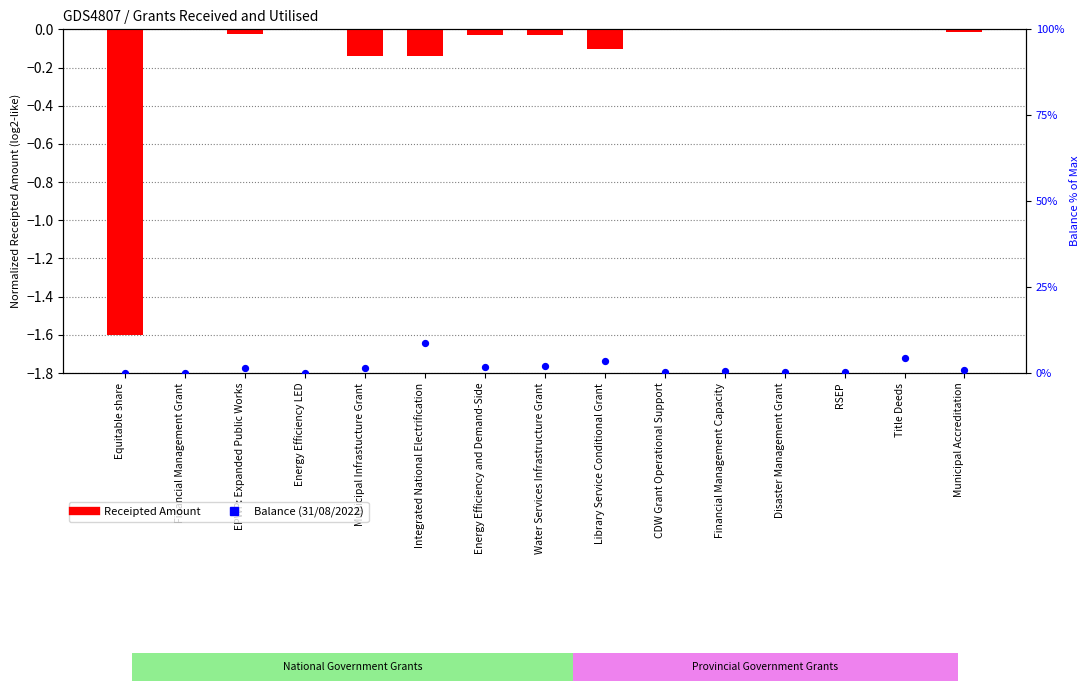

At how many categories does at least one series exceed 0?

12